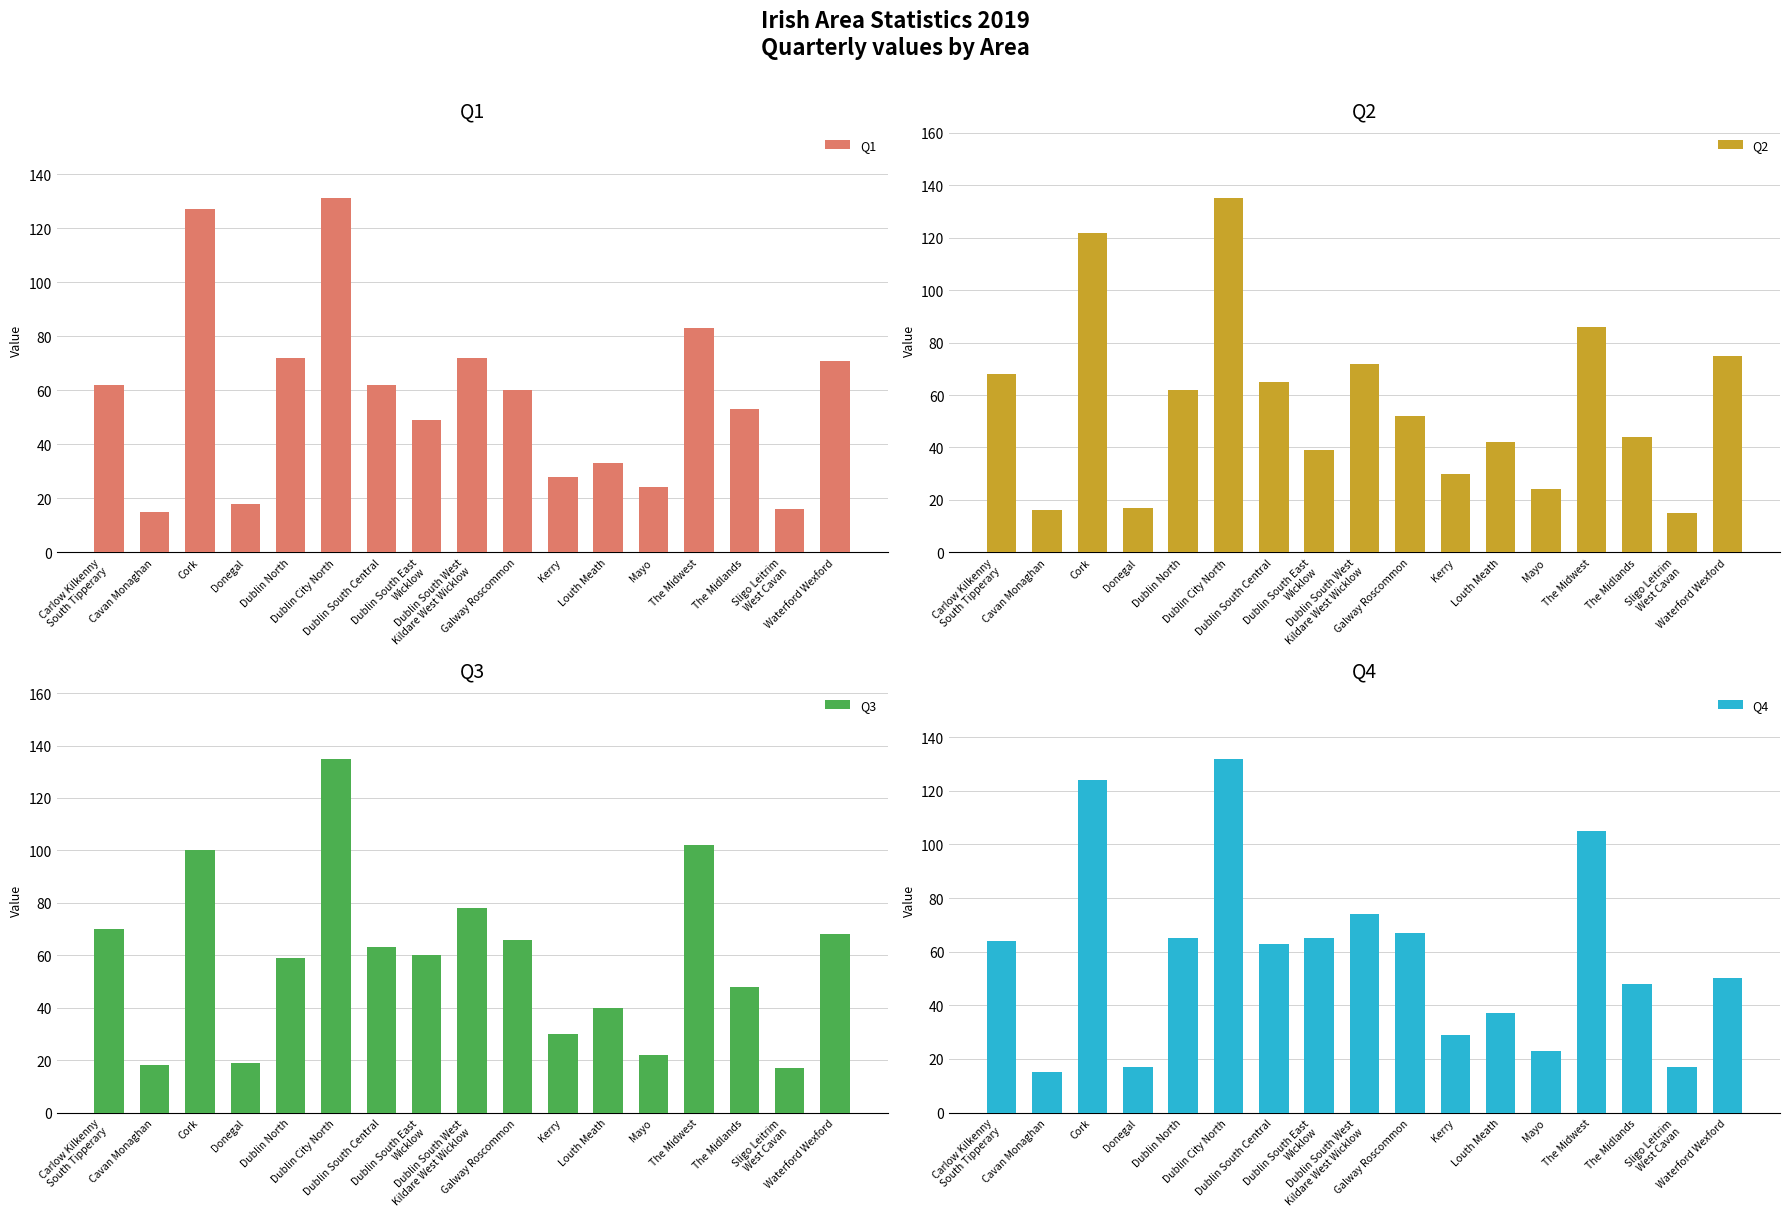

Where is Q1 nearest to the value 73?

Dublin North